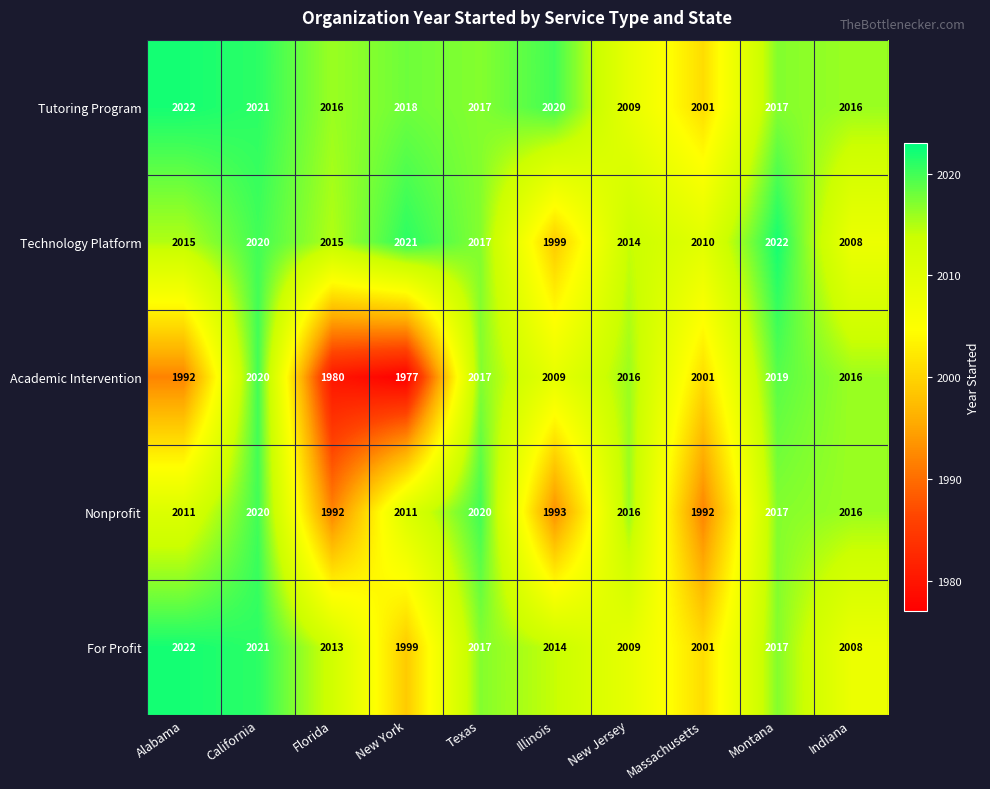

Which category has the highest value in the For Profit series?

Alabama